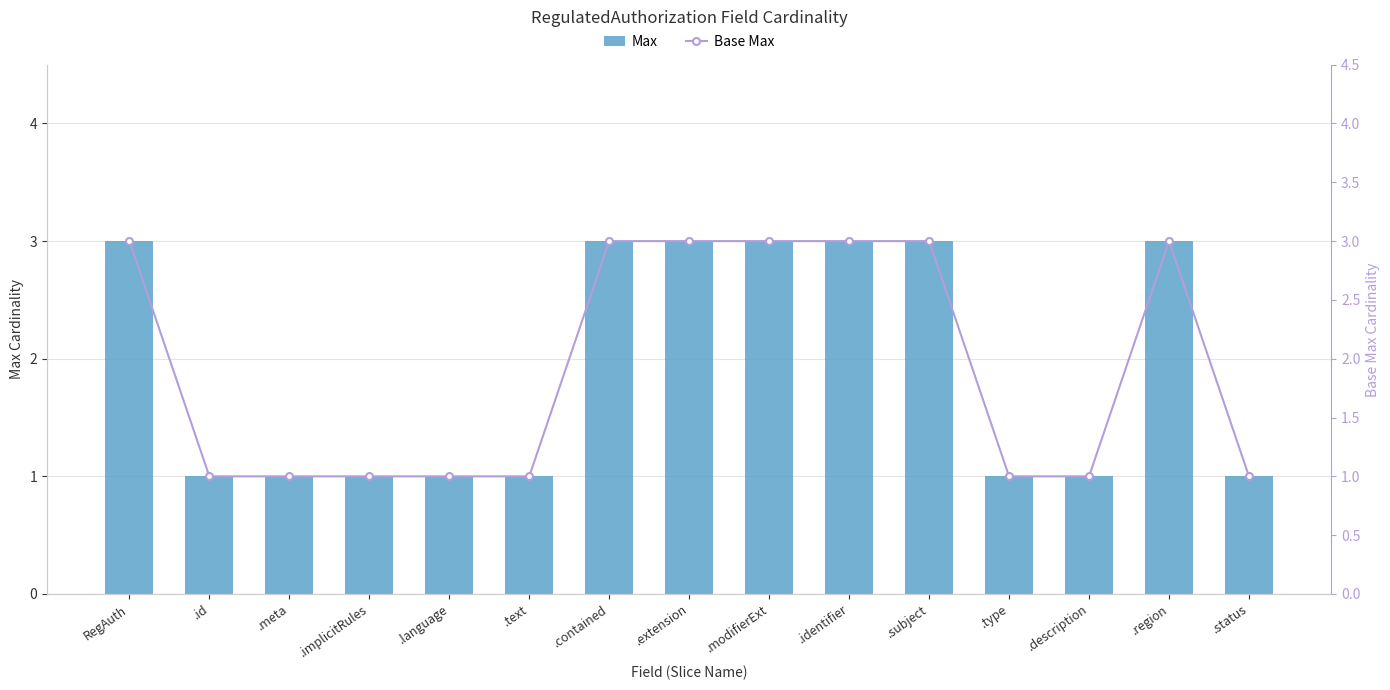

List the series in order of their peak value, lowest first.

Max, Base Max